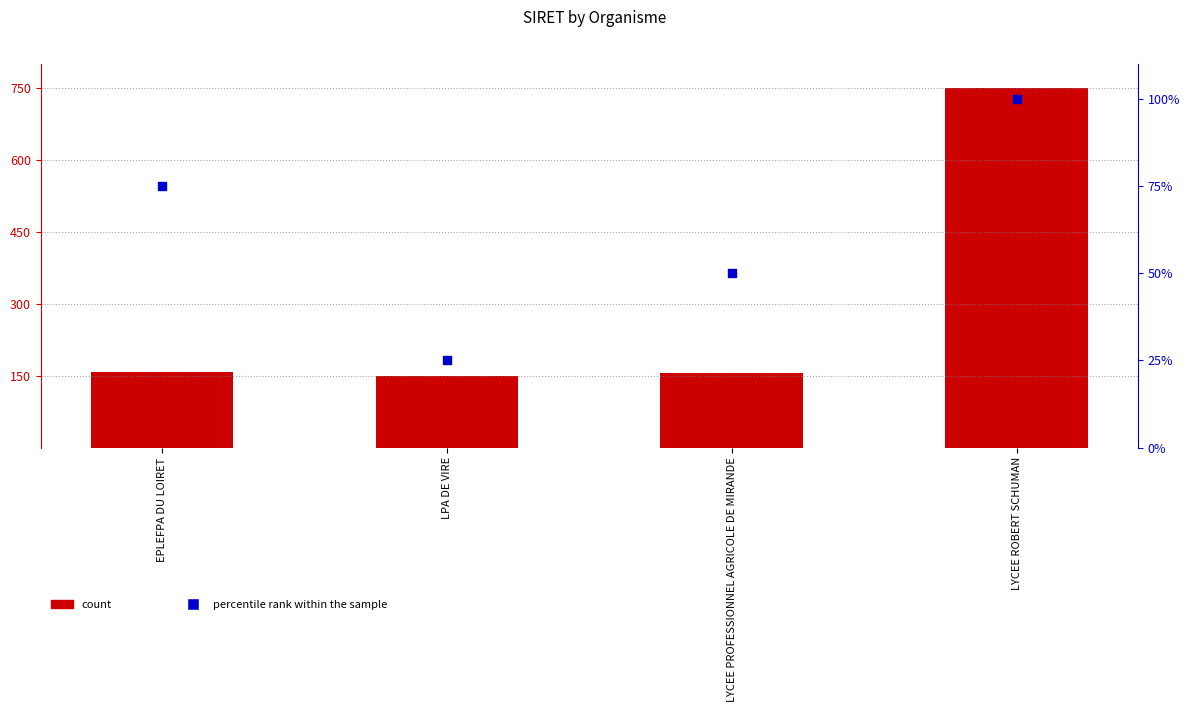

What are all the series names shown in the legend?

count, percentile rank within the sample